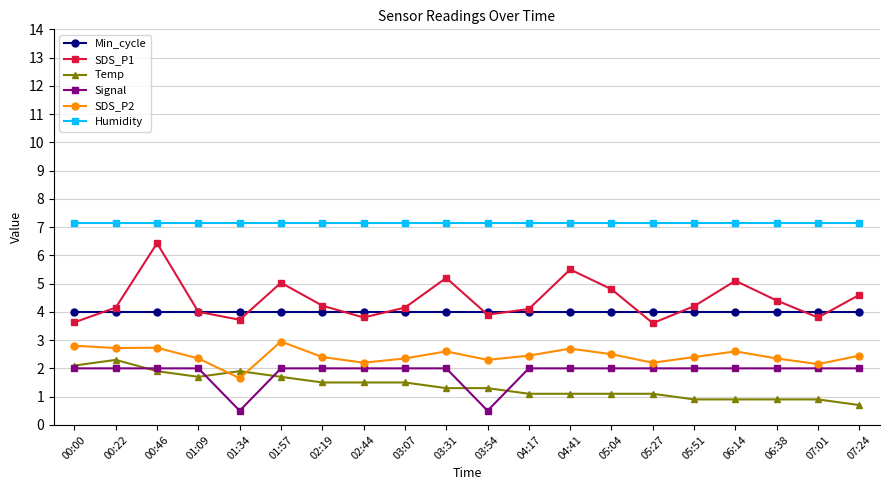

Read the SDS_P1 value at 02:19.

4.2